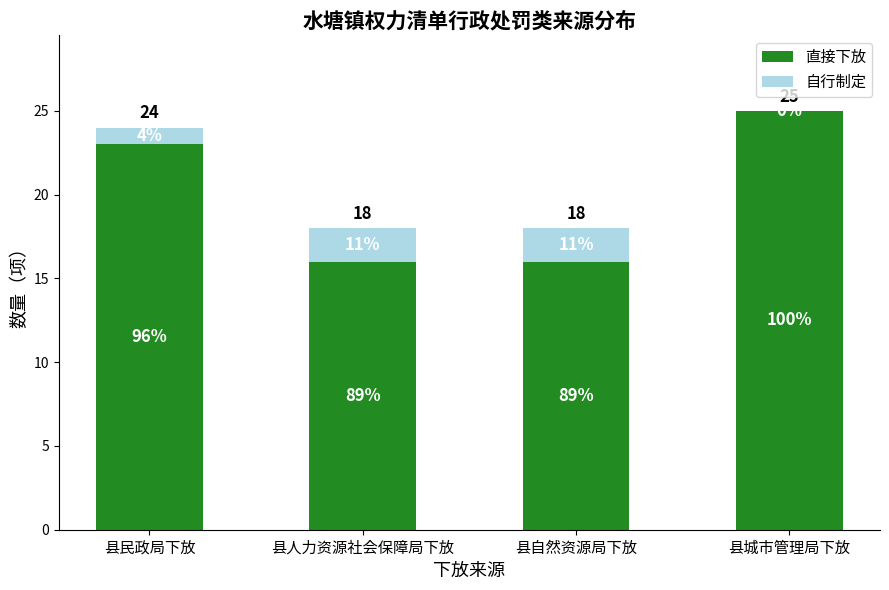

What is the difference between the second highest and second lowest values in the 直接下放 series?

7